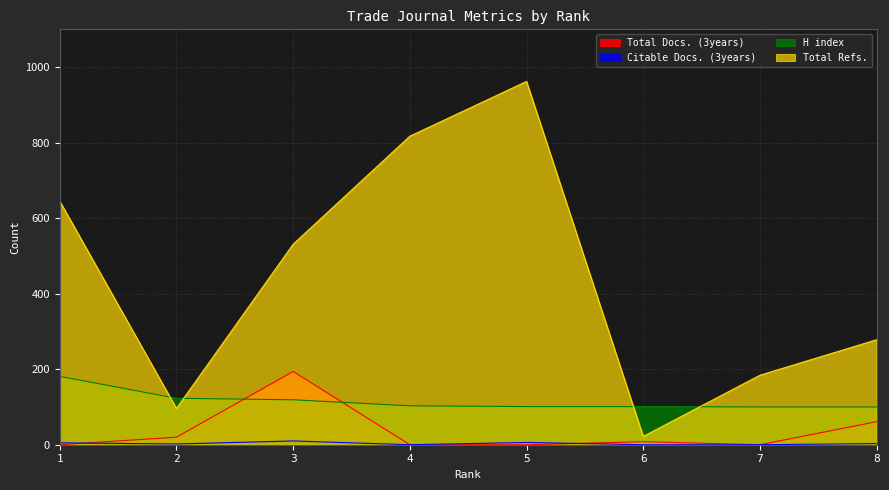

What is the sum of the H index values at 8 and 2?

223